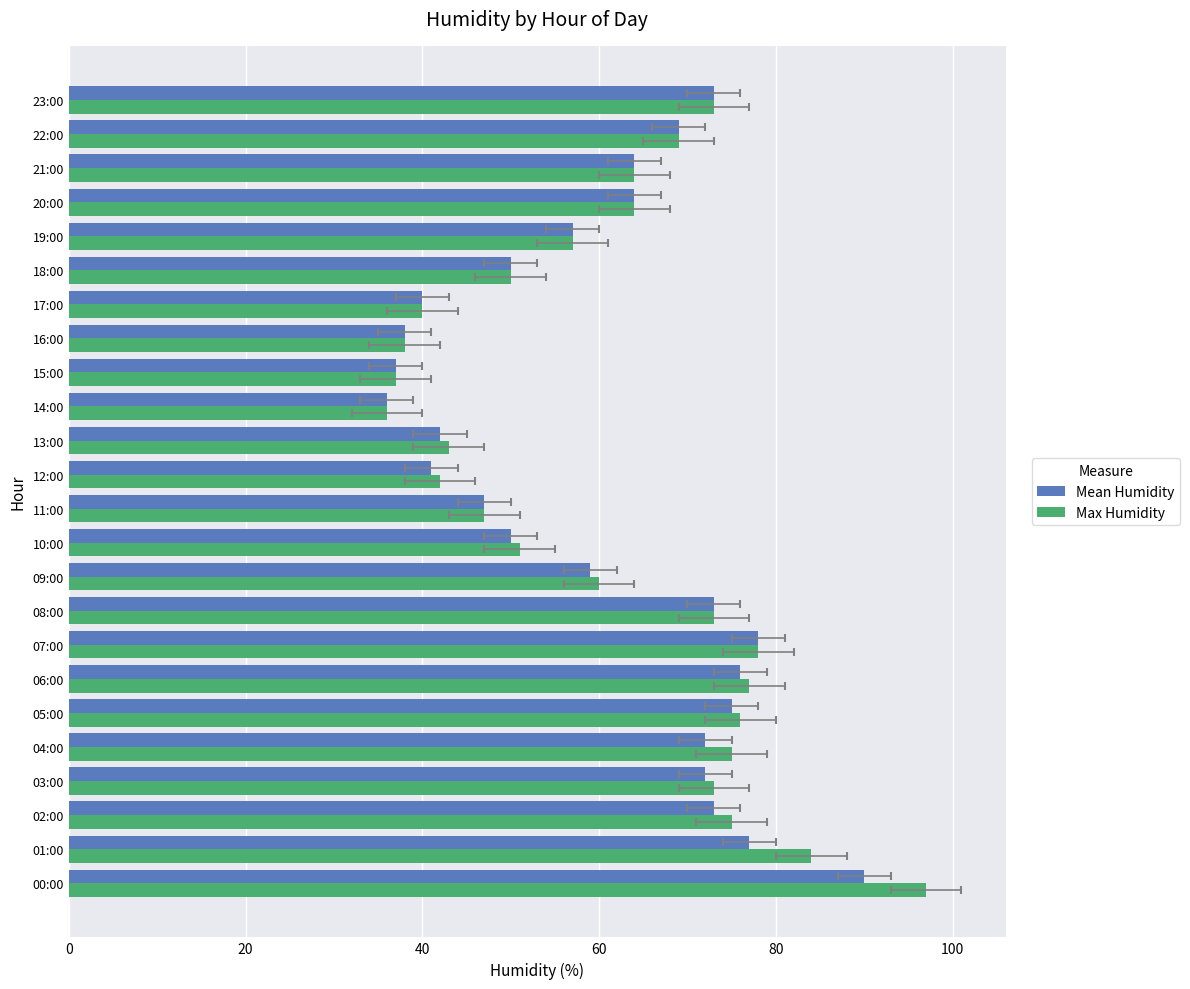

What is the total value across all series at 15:00?

74